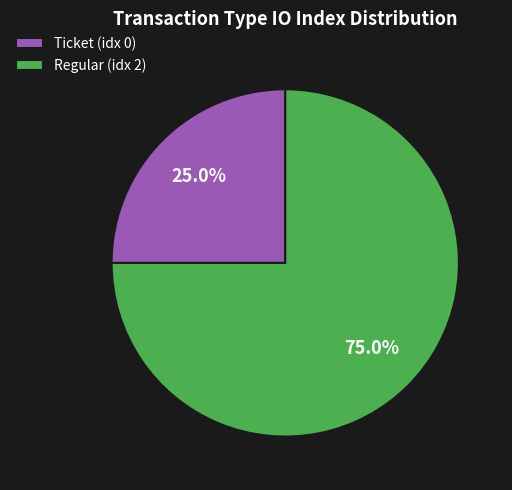

Which slice is the largest?

Regular (idx 2)